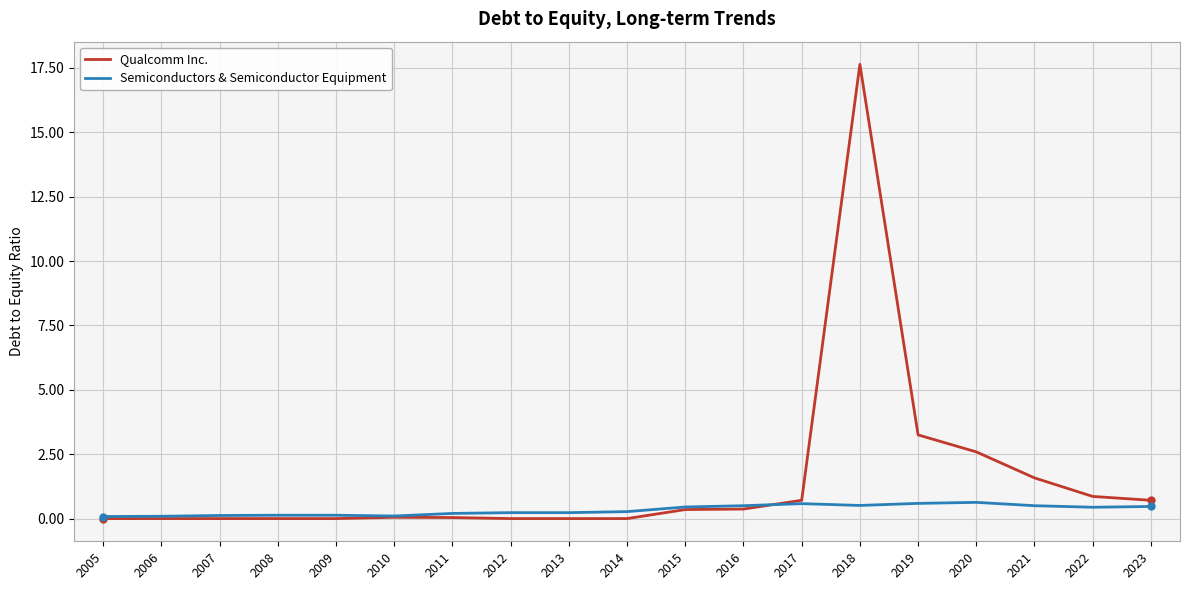

At 2021, list the series in order from largest to smallest.

Qualcomm Inc., Semiconductors & Semiconductor Equipment